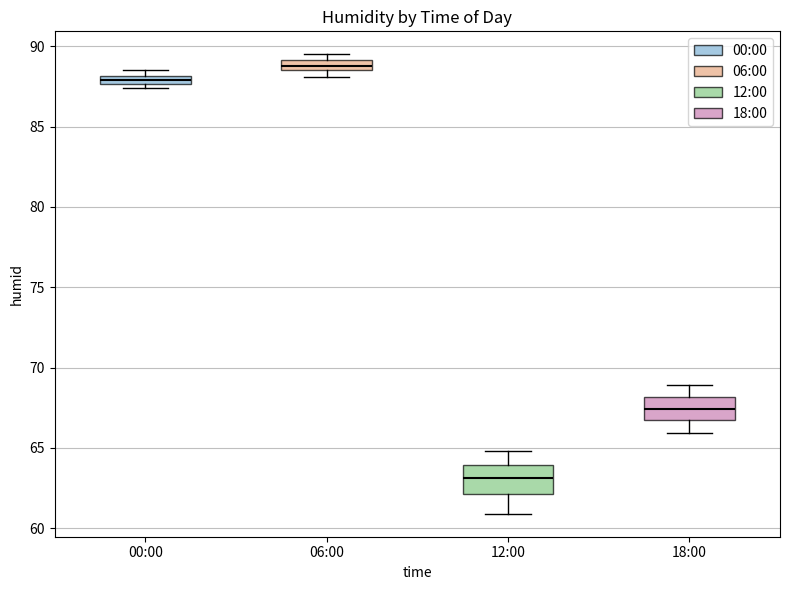

Where is the lower edge of the box for 00:00 on the y-axis? The values are not printed on the chart, so give them approximately, as read against the axis.

87.5